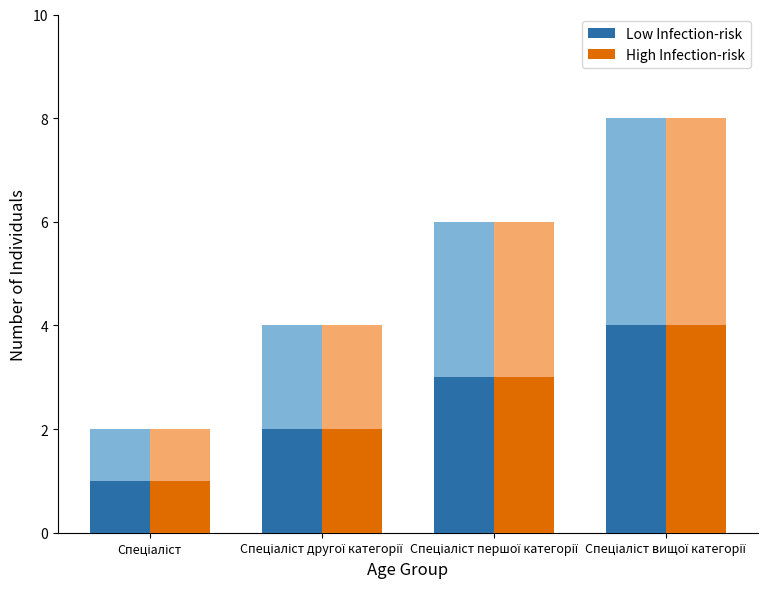

How many High Infection-risk values are between 2 and 4?

3